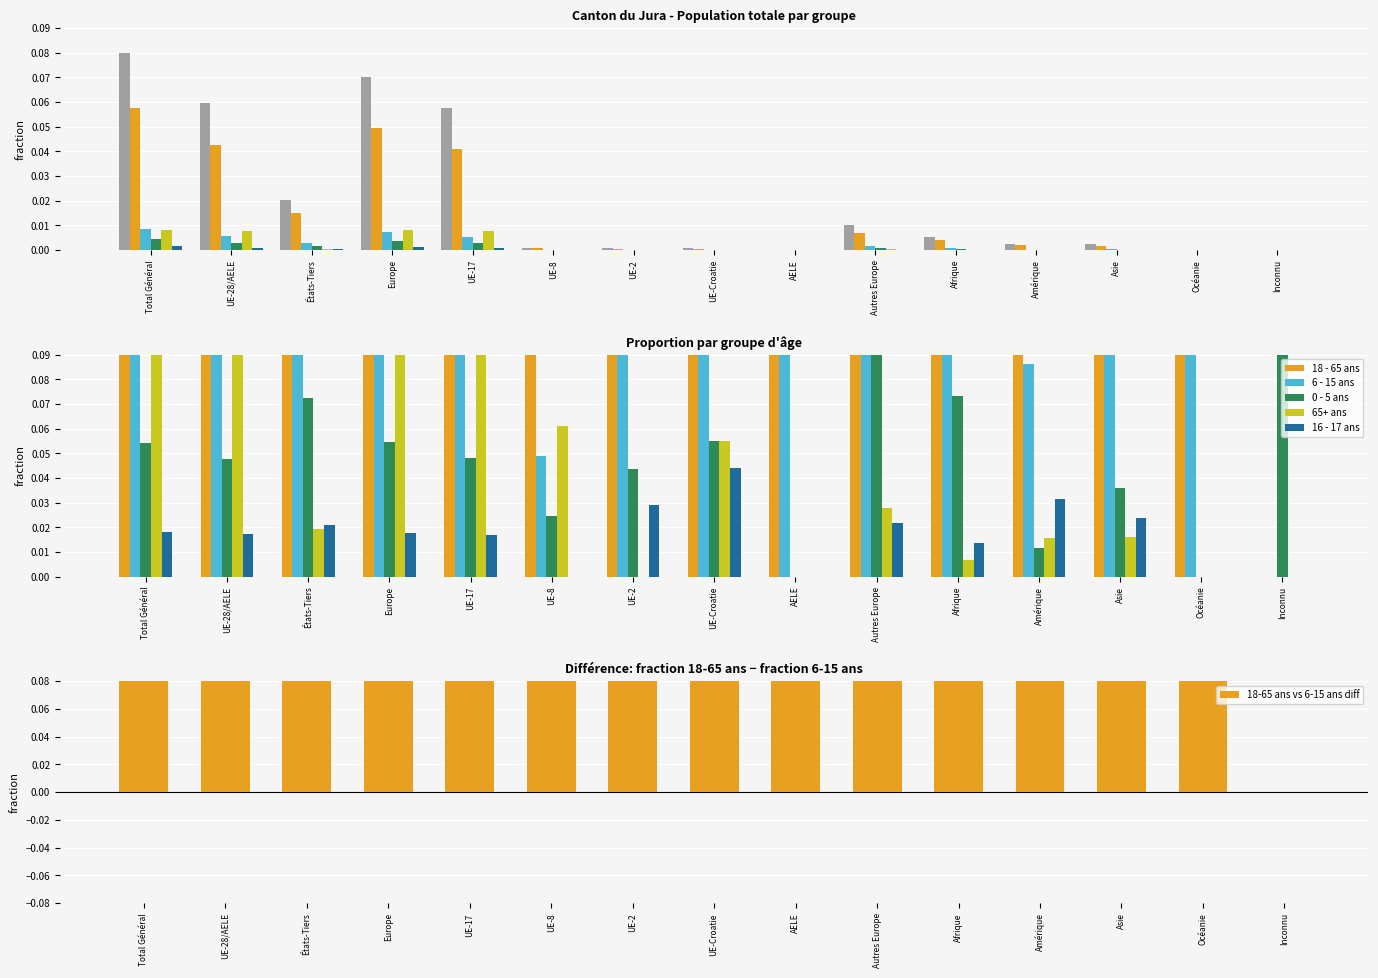

What position from the right is Autres Europe?

6